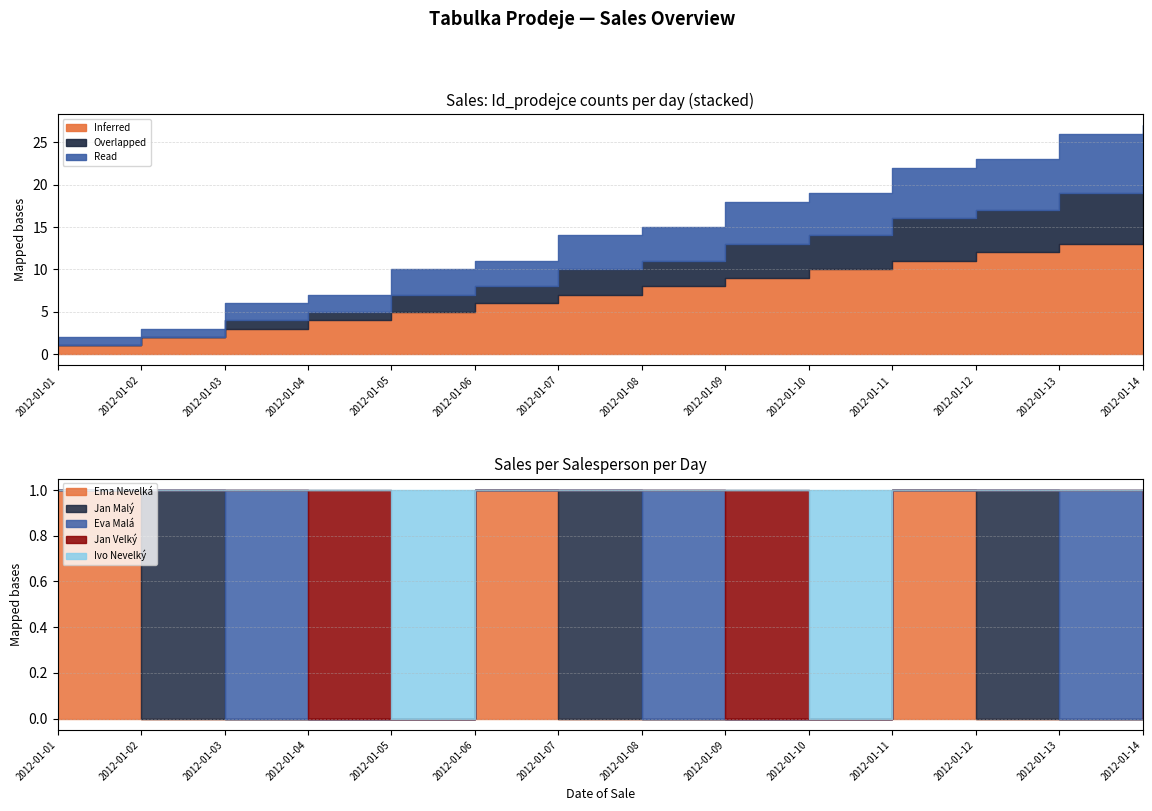

True or false: Read and Inferred cross at least once.

False